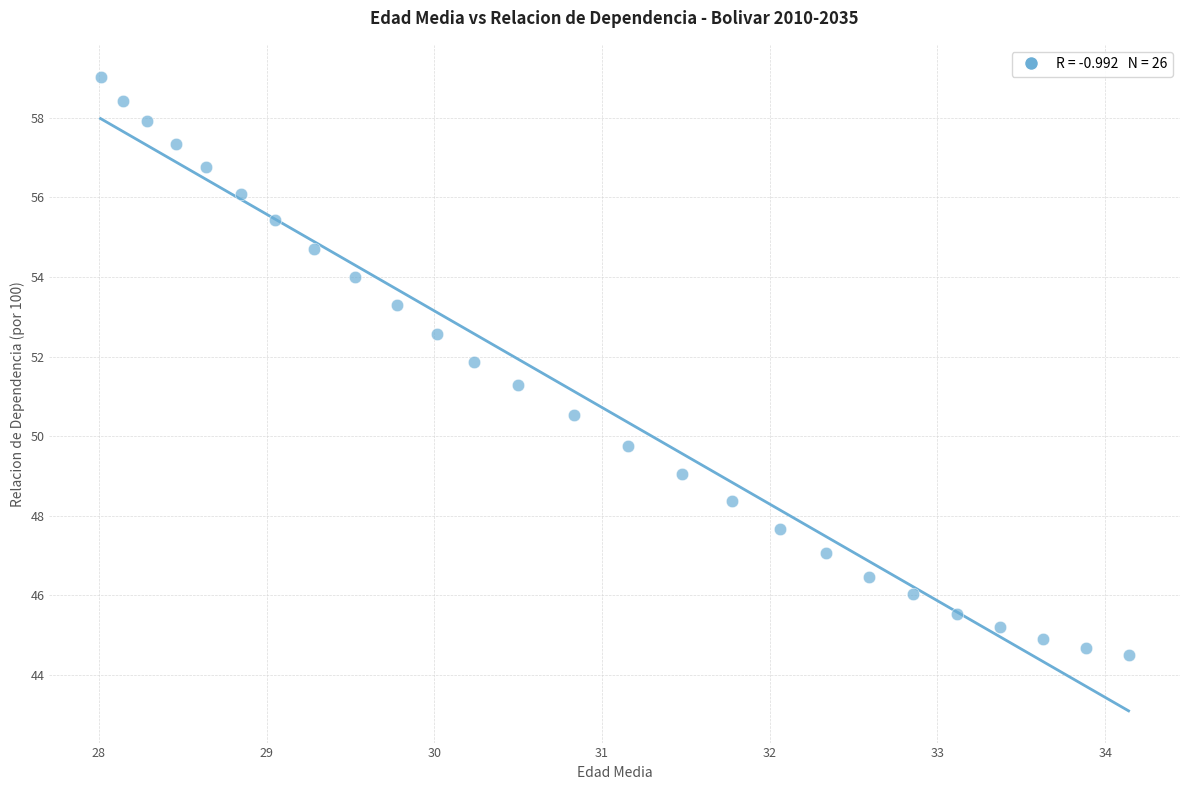

What is the range of X values (max minus min)?

6.1